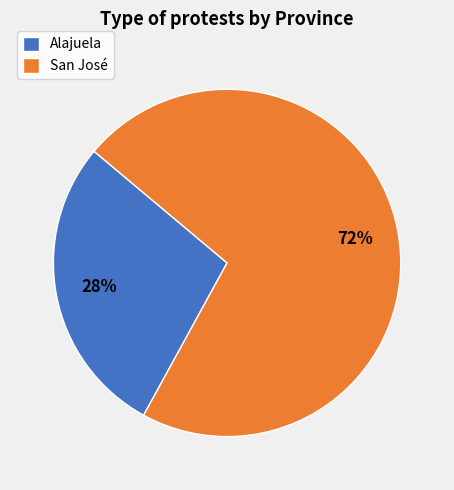

The San José slice represents 64% of the pie. True or false?

False